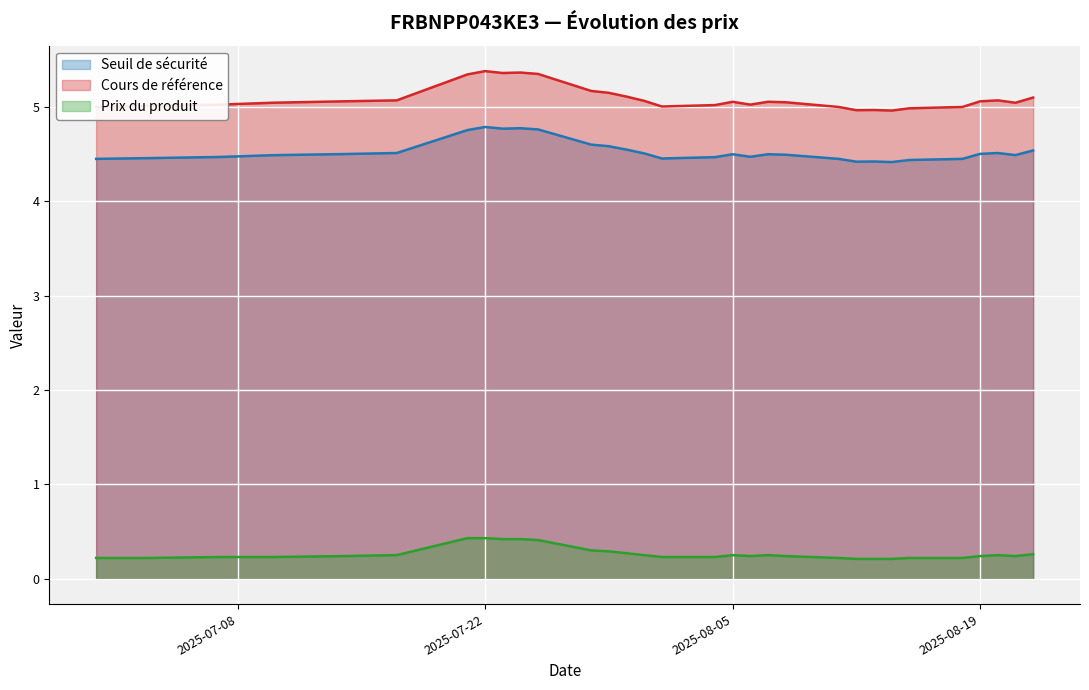

What is the sum of all Prix du produit values?

8.3